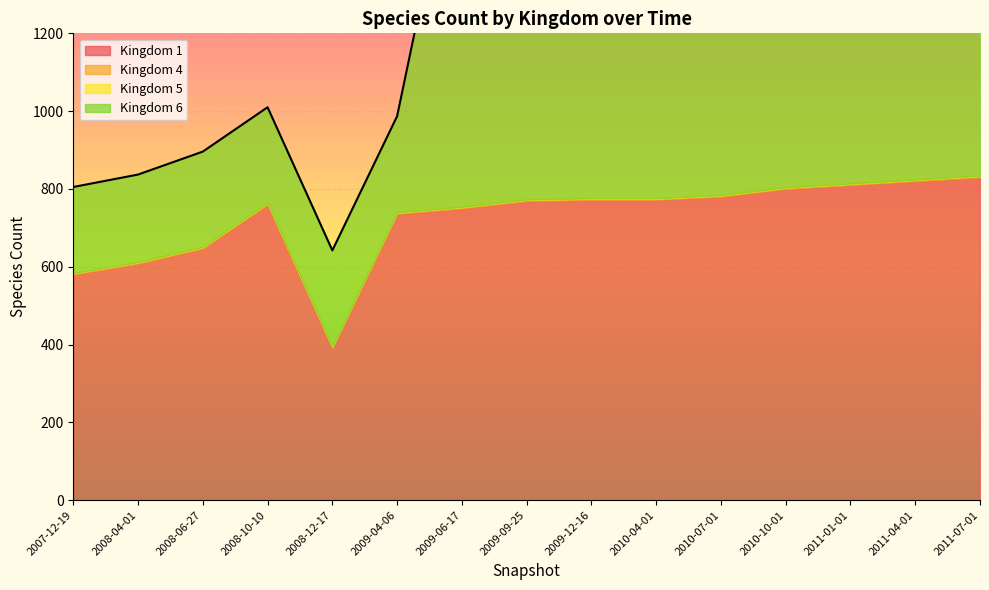

What is the total value across all series at 2011-07-01?

1904